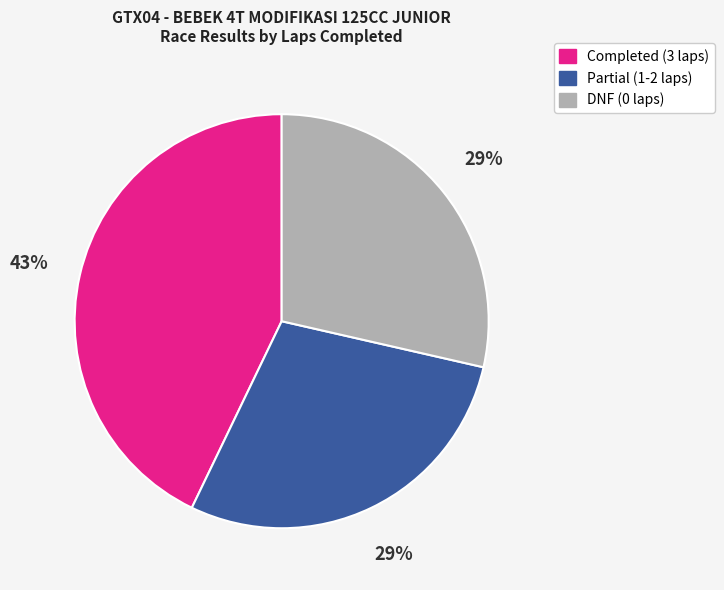

True or false: Completed (3 laps) accounts for 43% of the total.

True